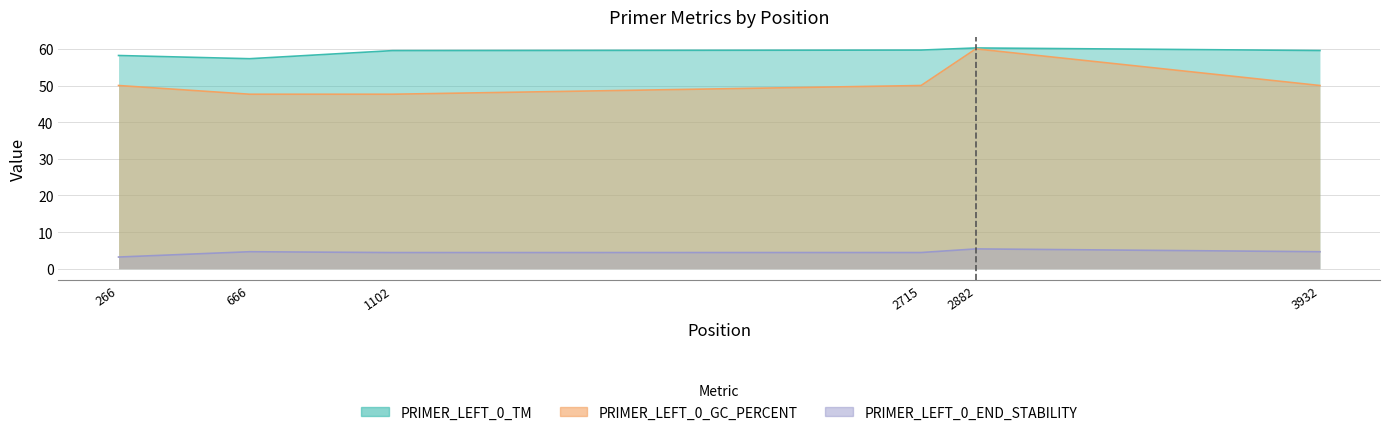

Which label corresponds to the smallest value in the chart?

266